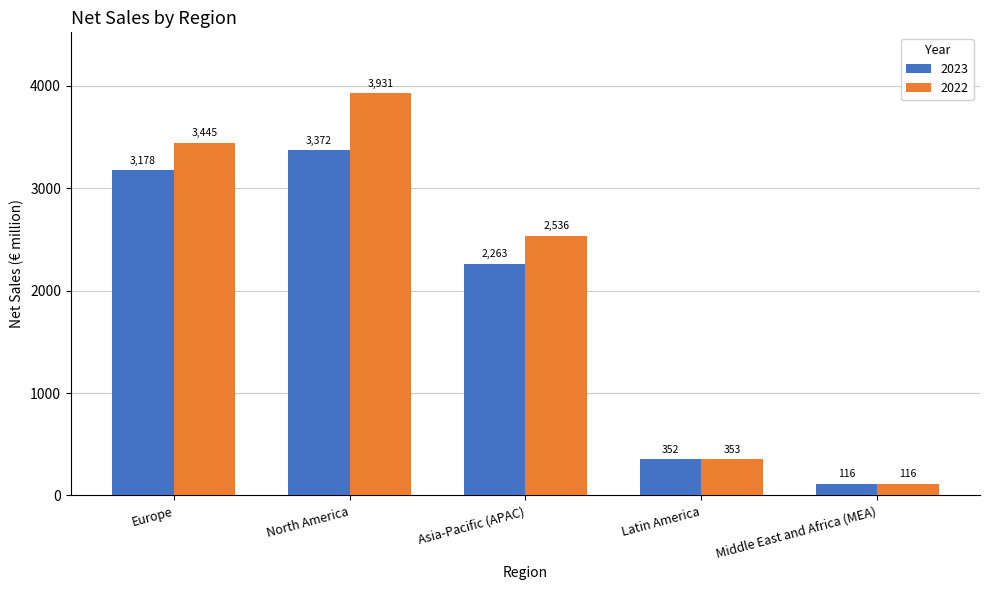

Rank the series at North America from lowest to highest value.

2023, 2022